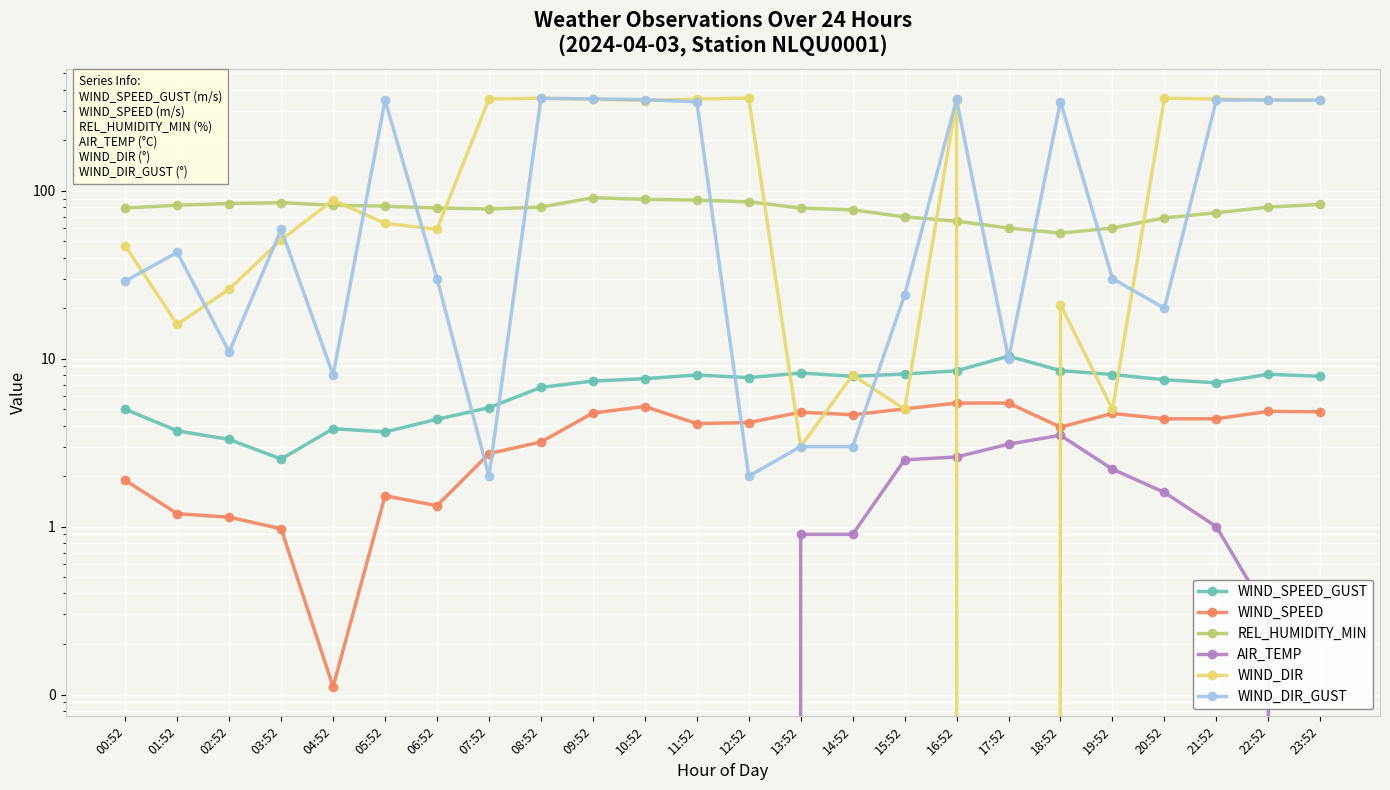

Which series changed the most between 06:52 and 08:52?

WIND_DIR_GUST